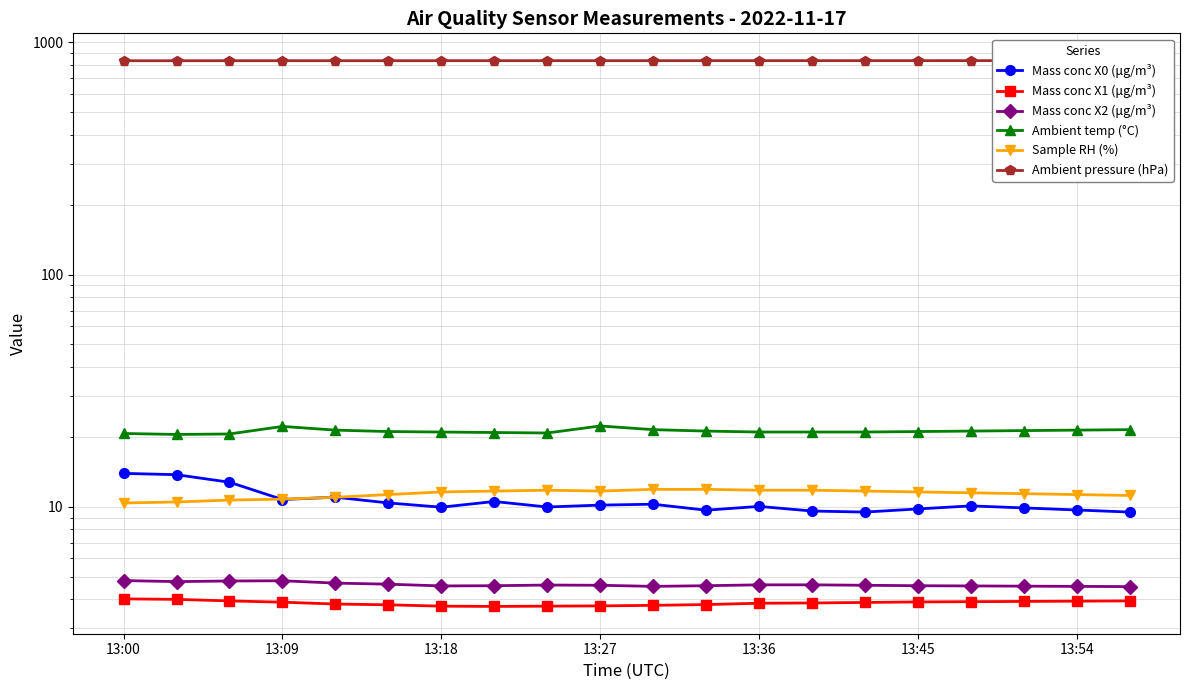

Which category has the highest value across all series?

13:54